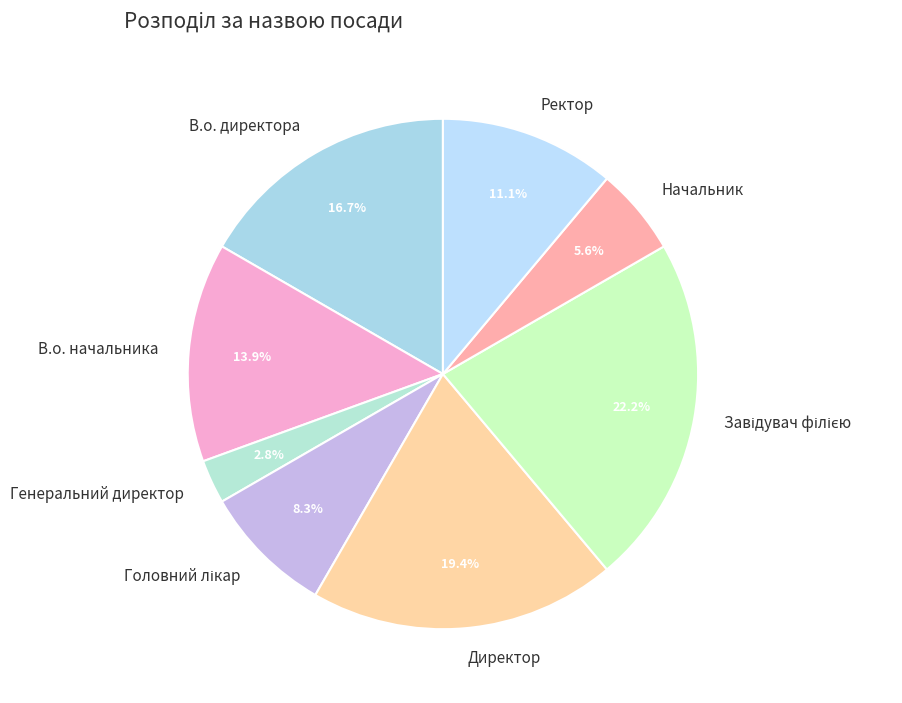

The Ректор slice represents 1% of the pie. True or false?

False